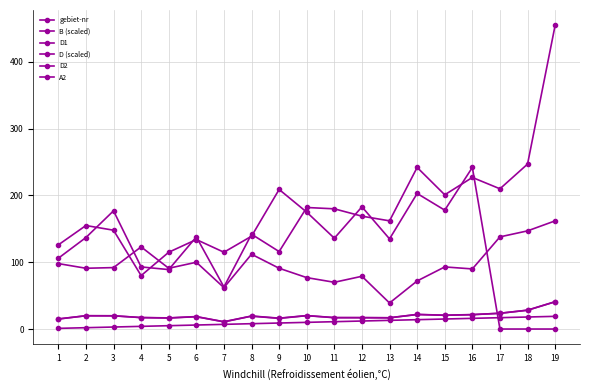

Does the chart display data point markers on the line(s)?

Yes